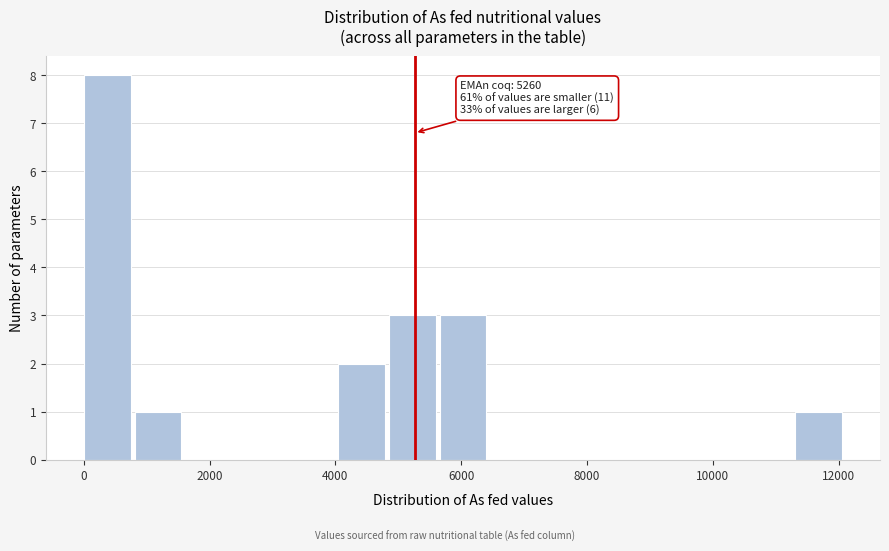

Which range on the x-axis has the tallest bar?

0 to 800